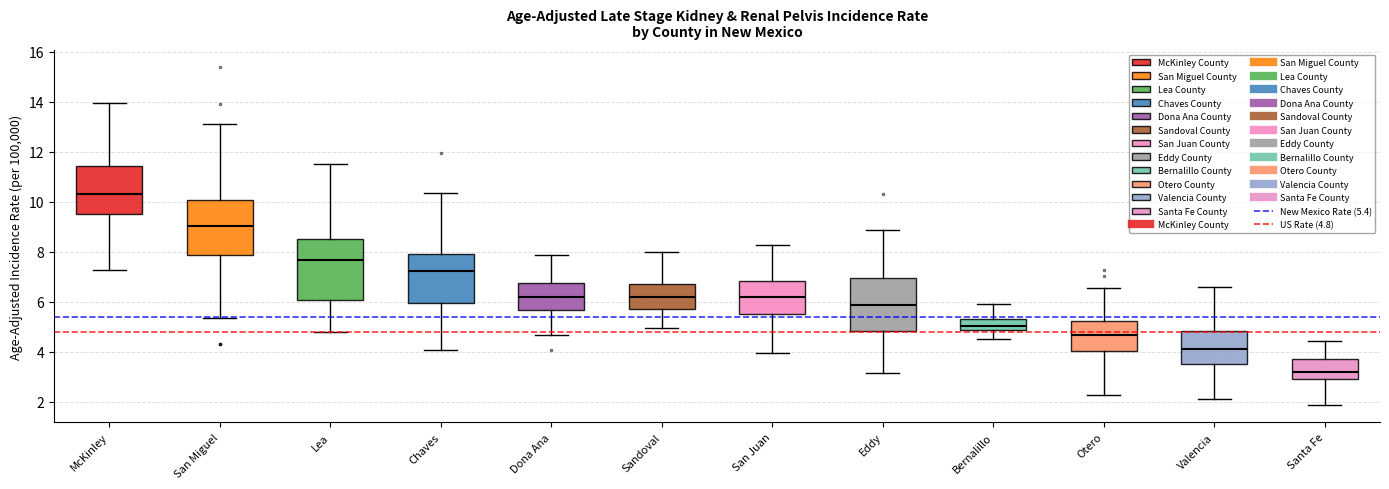

Which box's median line is the lowest?

Santa Fe